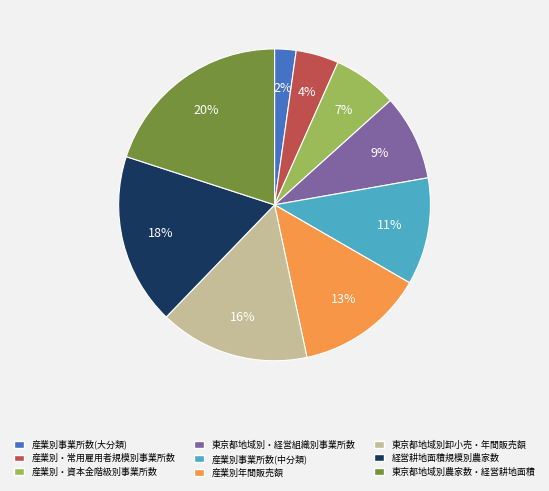

Is the sum of 経営耕地面積規模別農家数 and 東京都地域別卸小売・年間販売額 greater than half?

No